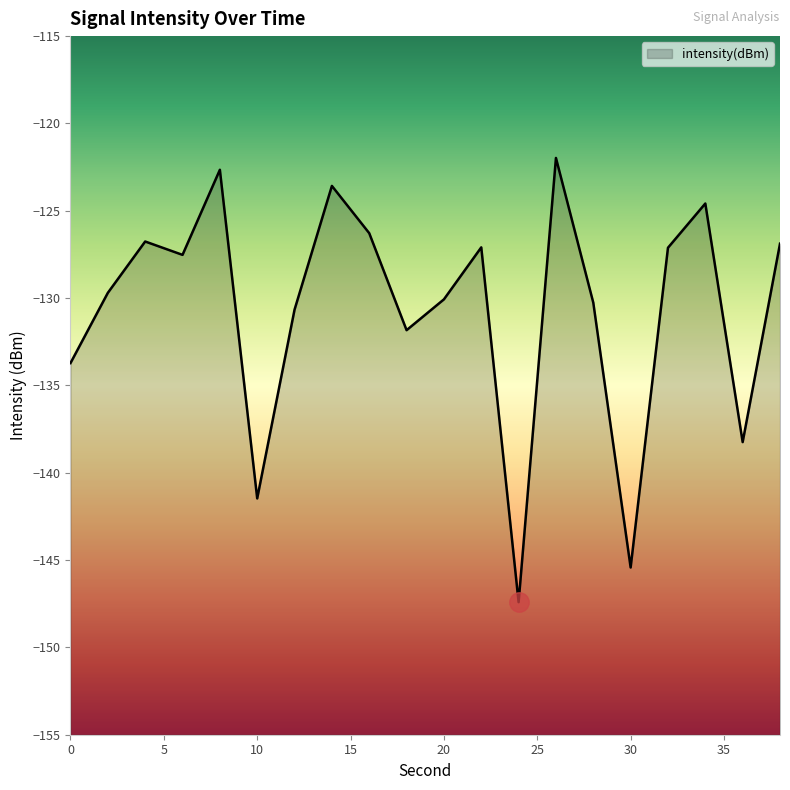

Rank the categories by value from highest to lowest.

26, 8, 14, 34, 16, 4, 38, 22, 32, 6, 2, 20, 28, 12, 18, 0, 36, 10, 30, 24